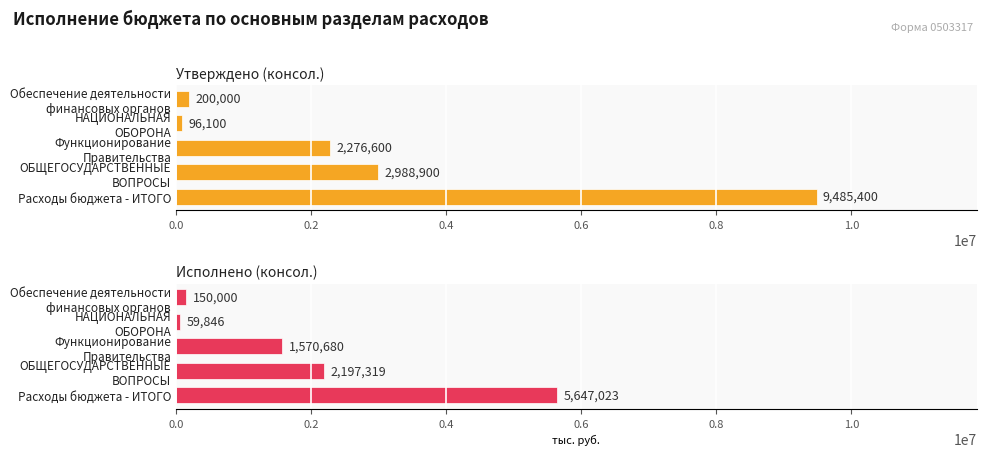

What is the sum of the Исполнено (консол.) values at НАЦИОНАЛЬНАЯ ОБОРОНА and Обеспечение деятельности финансовых органов?

209845.8